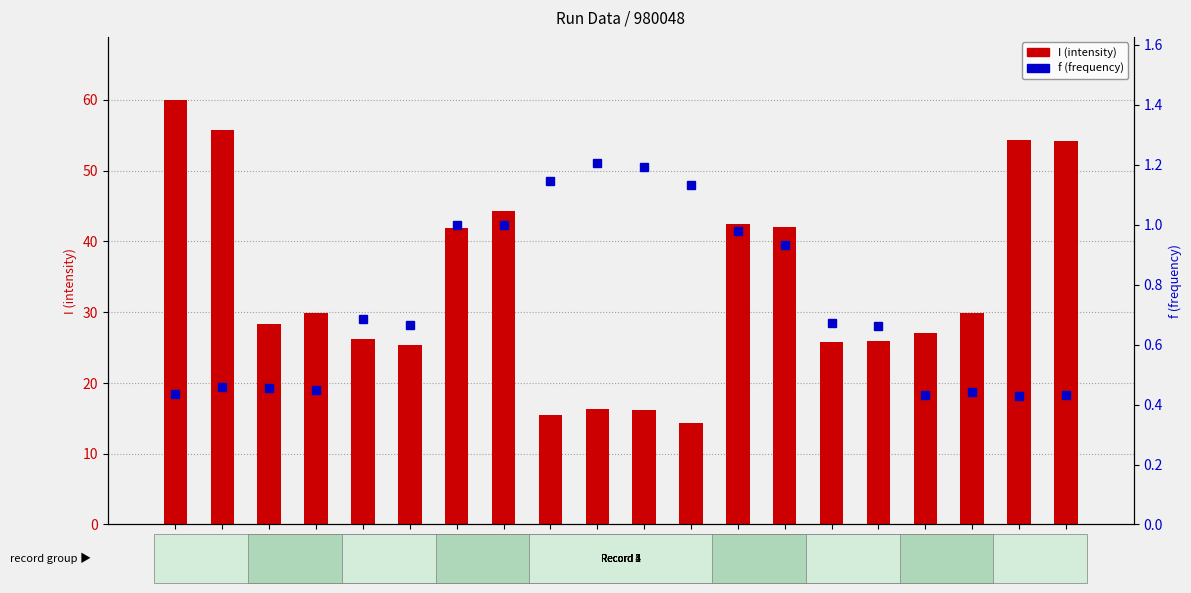

Reading left to right, extract all data points from this chart.

I (intensity): 59.9	55.8	28.4	29.9	26.2	25.3	41.9	44.3	15.5	16.3	16.2	14.3	42.5	42.0	25.8	26.0	27.0	29.9	54.3	54.1
f (frequency): 0.4	0.5	0.5	0.4	0.7	0.7	1.0	1.0	1.1	1.2	1.2	1.1	1.0	0.9	0.7	0.7	0.4	0.4	0.4	0.4